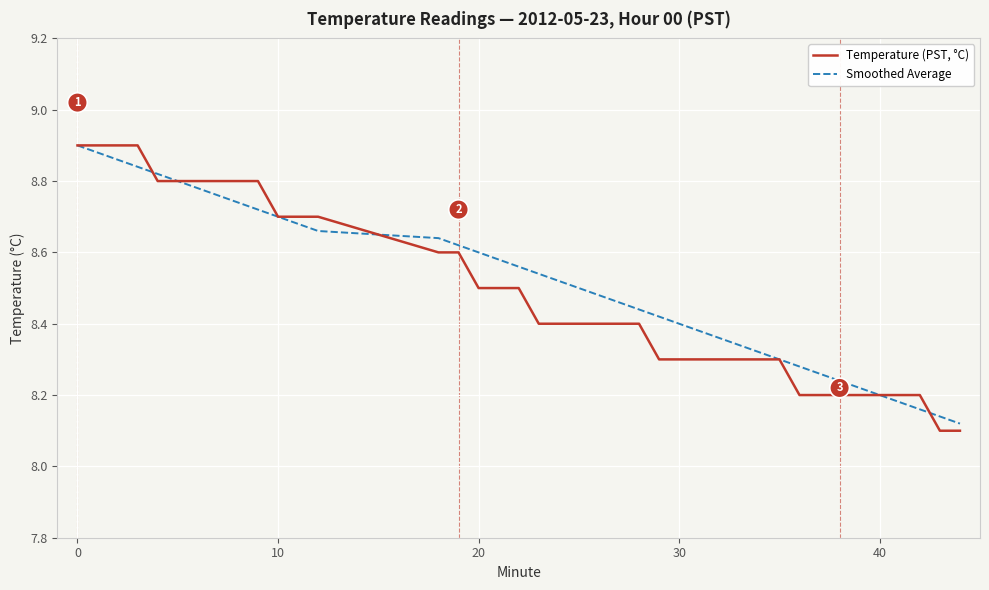

After their last crossing, which series has the higher values: Temperature (PST, °C) or Smoothed Average?

Smoothed Average